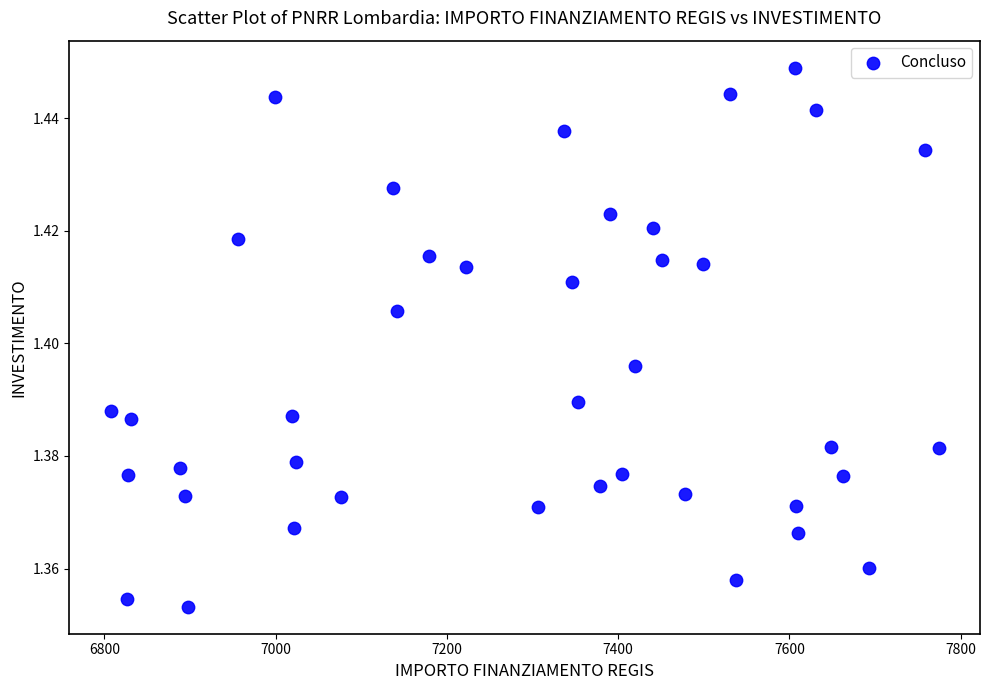

What is the range of X values (max minus min)?

966.6